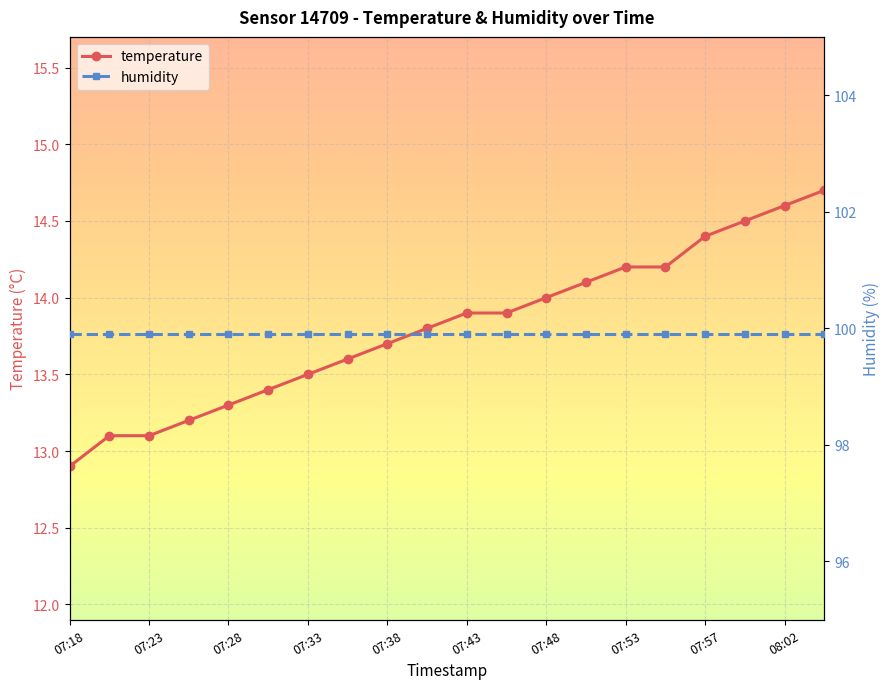

Reading right to left, transcribe all the data shown in this chart.

temperature: 14.7	14.6	14.5	14.4	14.2	14.2	14.1	14.0	13.9	13.9	13.8	13.7	13.6	13.5	13.4	13.3	13.2	13.1	13.1	12.9
humidity: 99.9	99.9	99.9	99.9	99.9	99.9	99.9	99.9	99.9	99.9	99.9	99.9	99.9	99.9	99.9	99.9	99.9	99.9	99.9	99.9